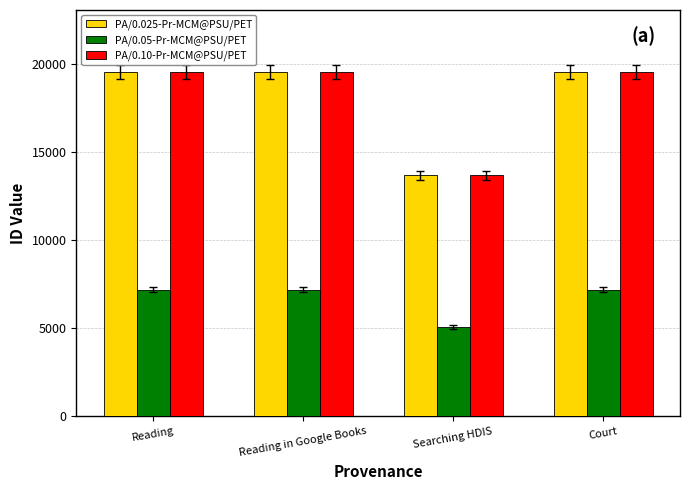

The PA/0.05-Pr-MCM@PSU/PET series shows 5082 at Searching HDIS. True or false?

True